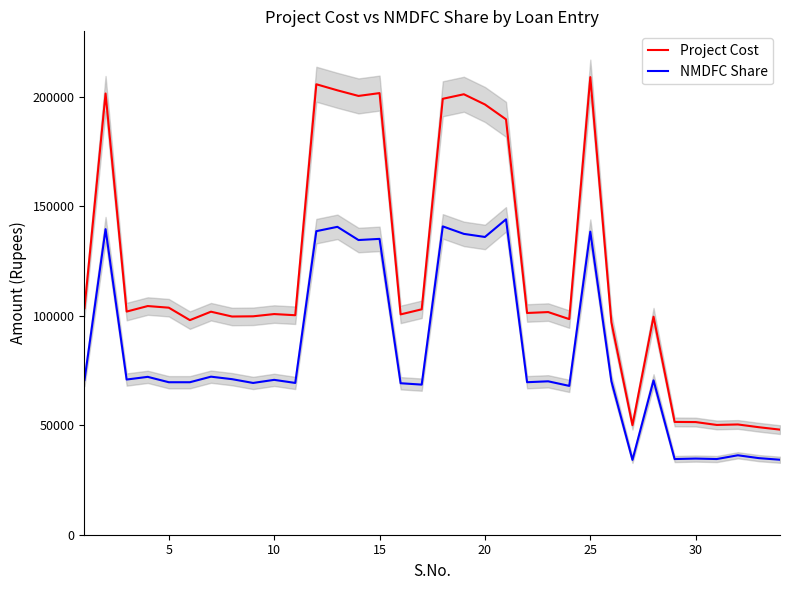

Is the value of NMDFC Share at 15 greater than the value of Project Cost at 33?

Yes